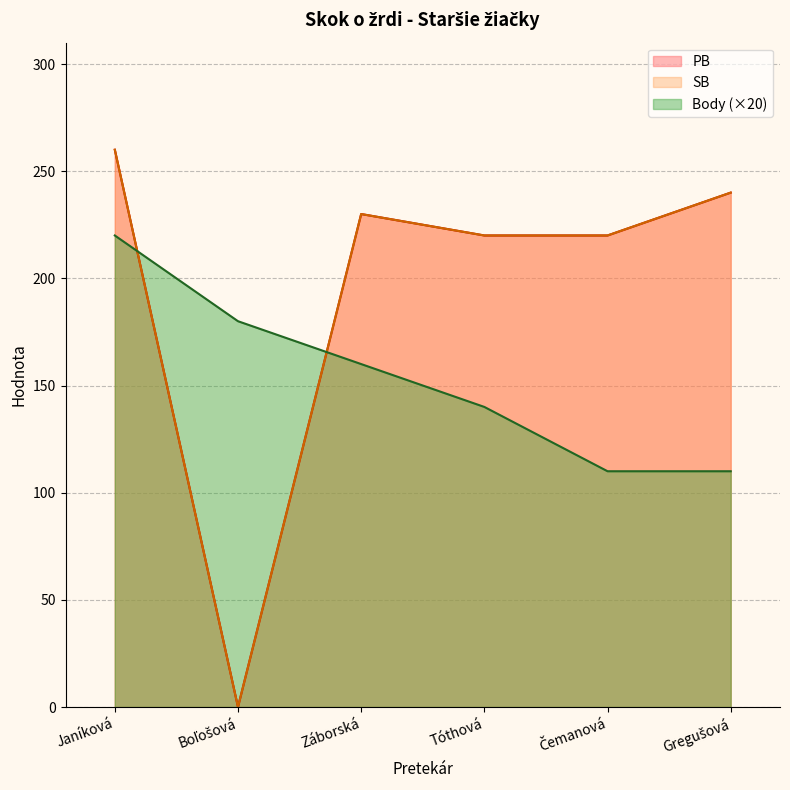

True or false: PB has more than 1 points higher than both neighbors.

False